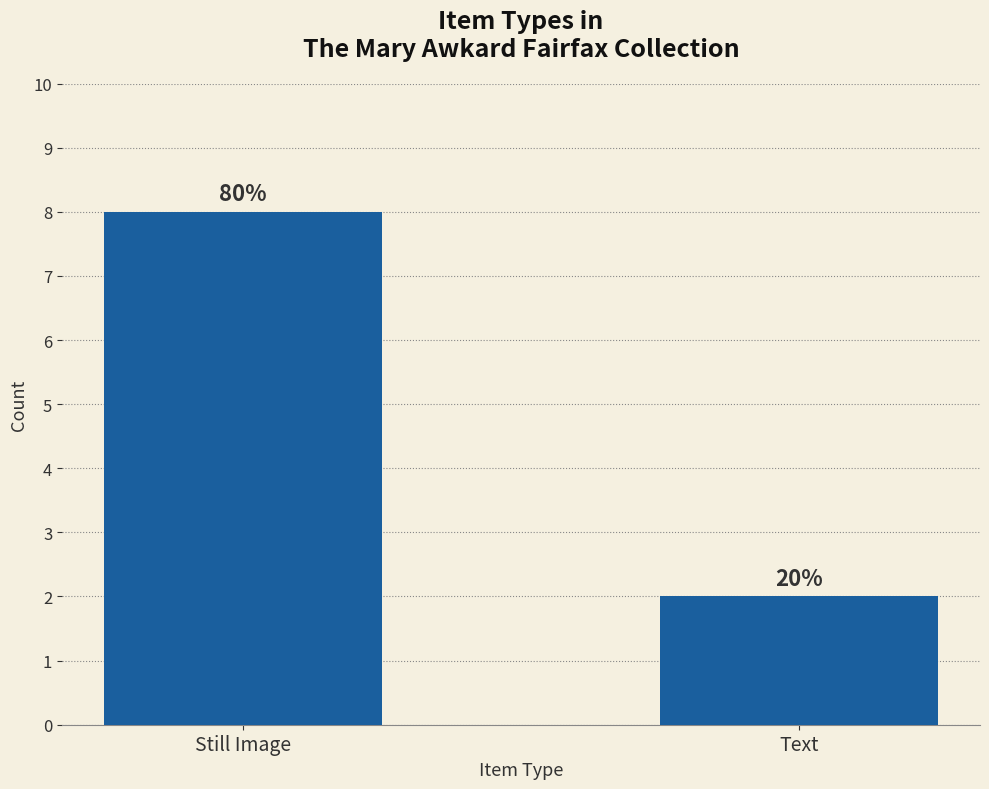

Approximately how many times larger is the value at Still Image compared to Text?

4.0